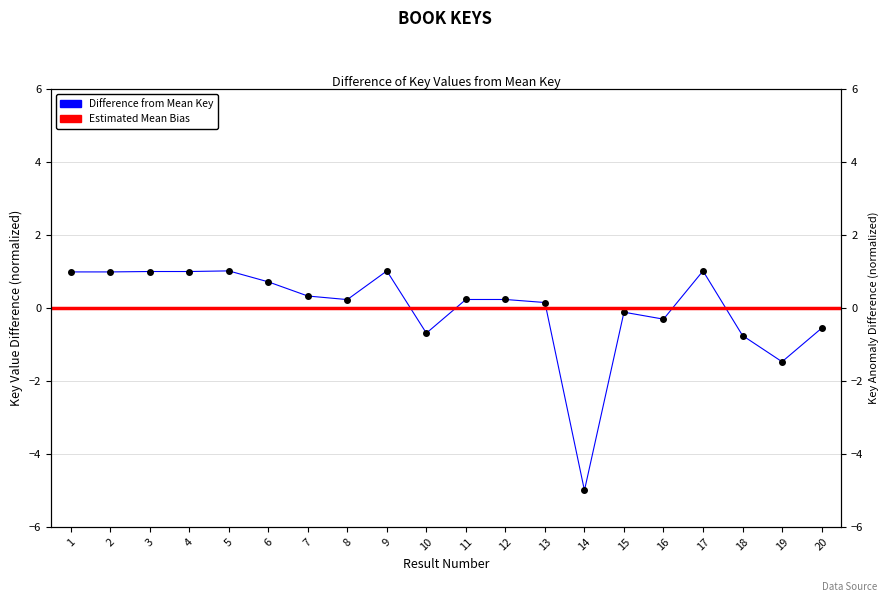

How many lines are shown in the chart?

1